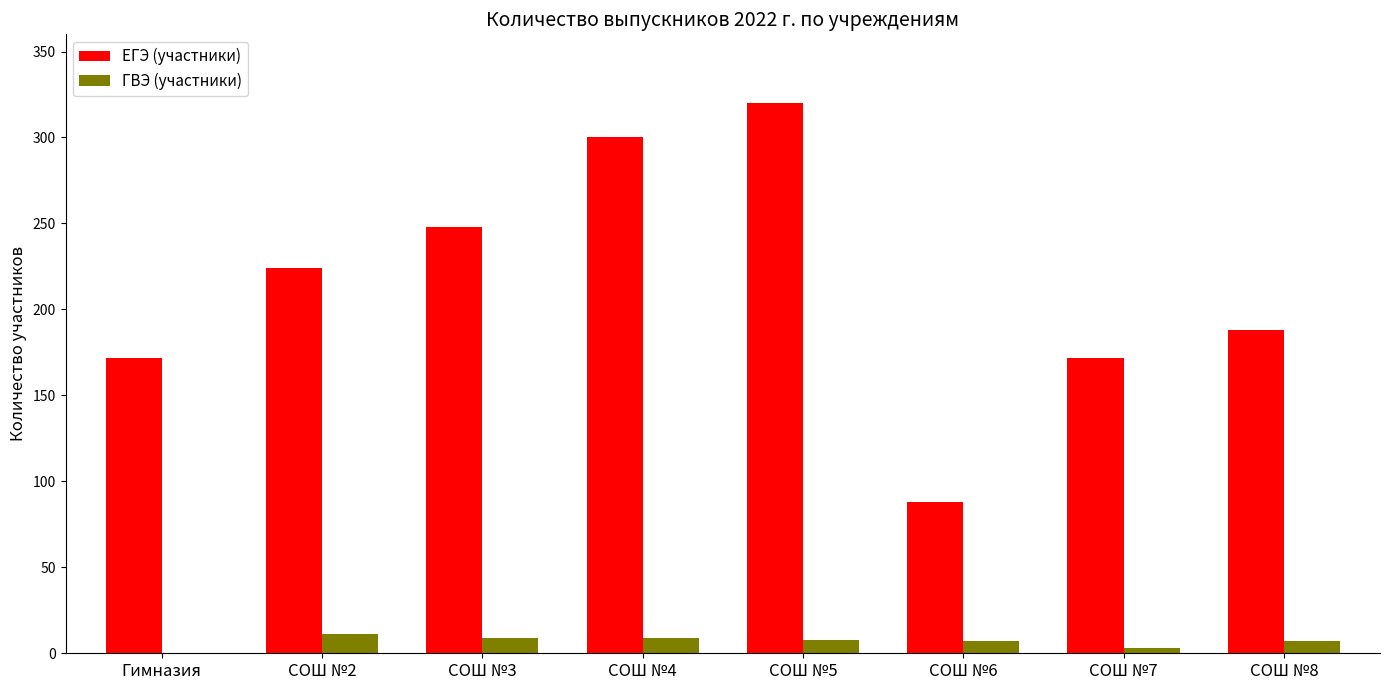

What is the sum of the ГВЭ (участники) values at СОШ №8 and СОШ №7?

10